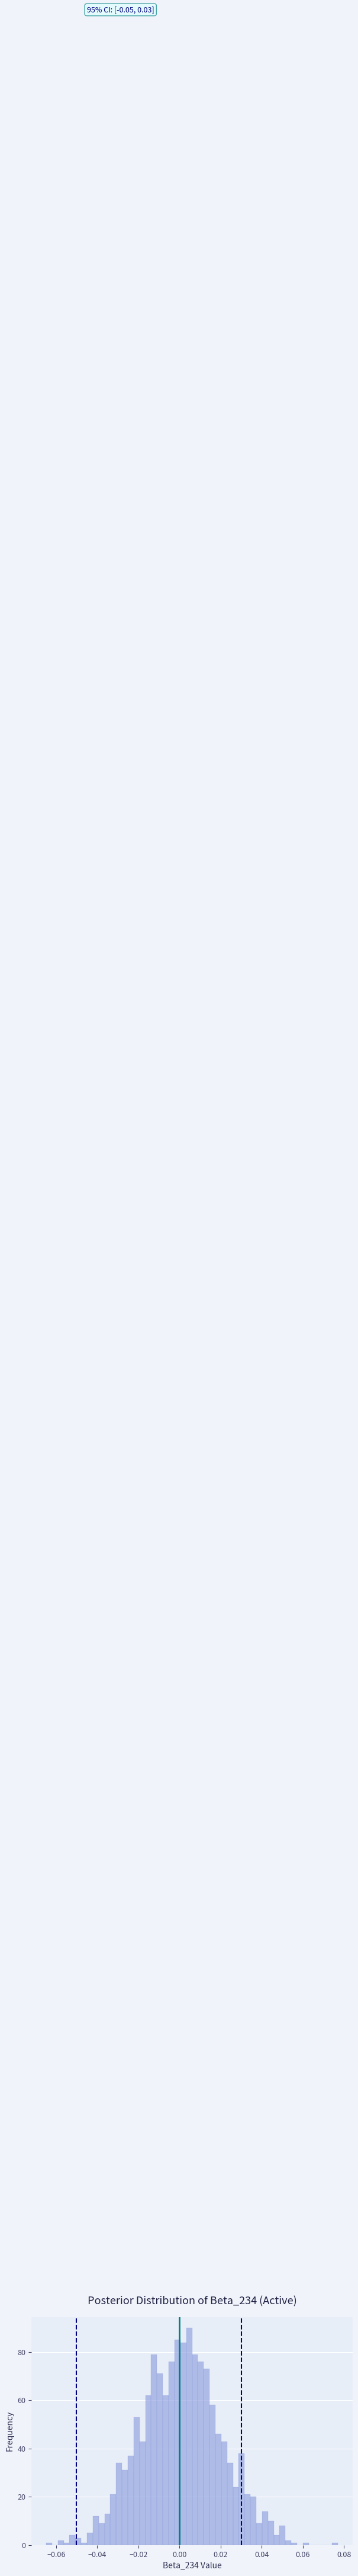

Read against the x-axis, roughly where is the centre of the tallest bar?

0.004